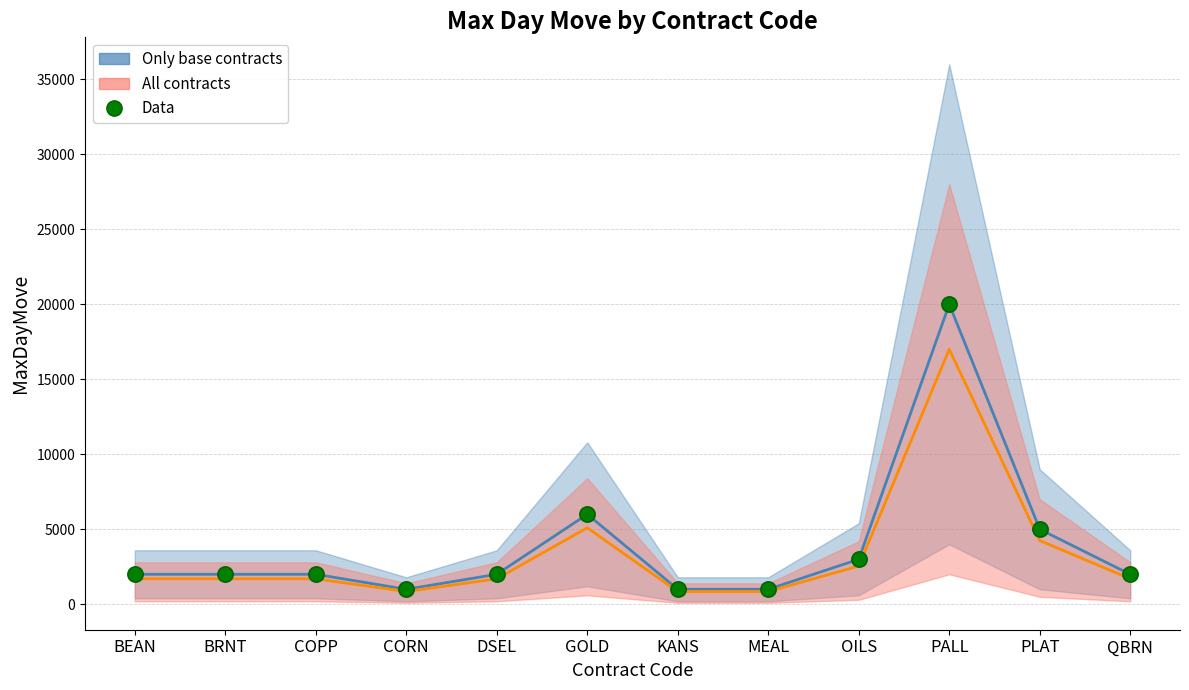

Which series reaches the minimum Y coordinate?

All contracts